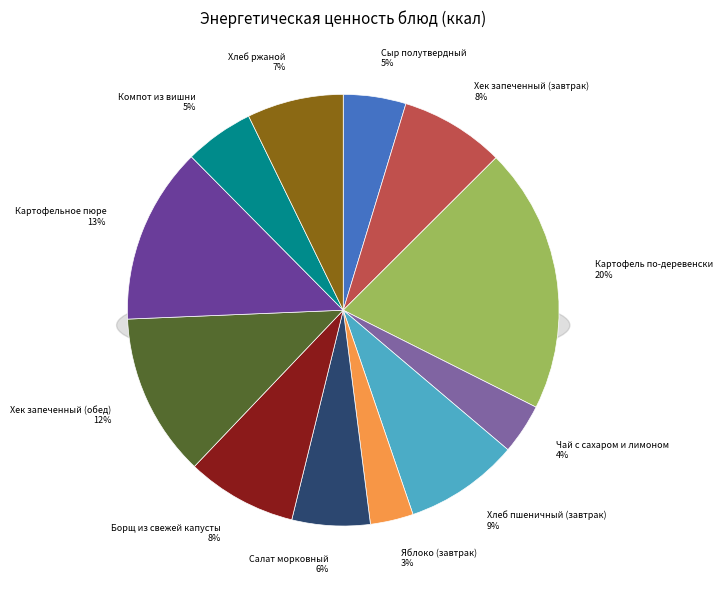

Which category has the smallest portion of the pie?

Яблоко (завтрак)